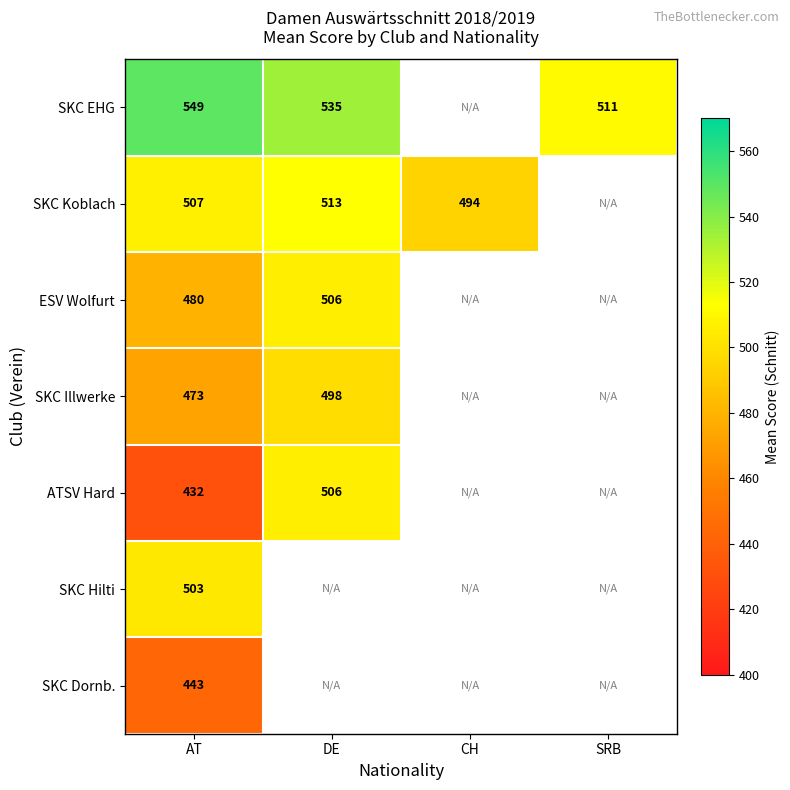

How many data points does each series have?

4